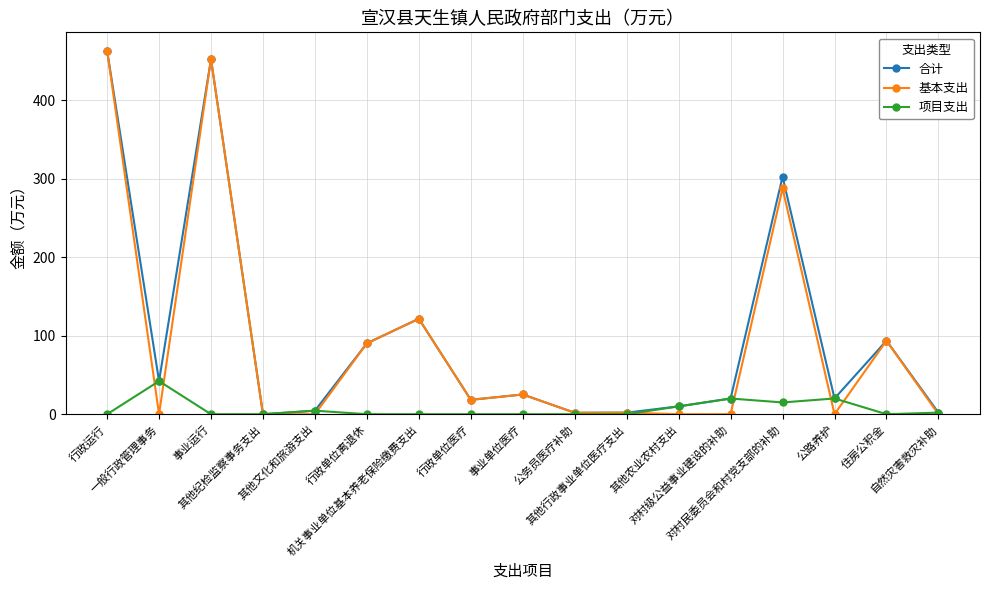

What are all the series names shown in the legend?

合计, 基本支出, 项目支出